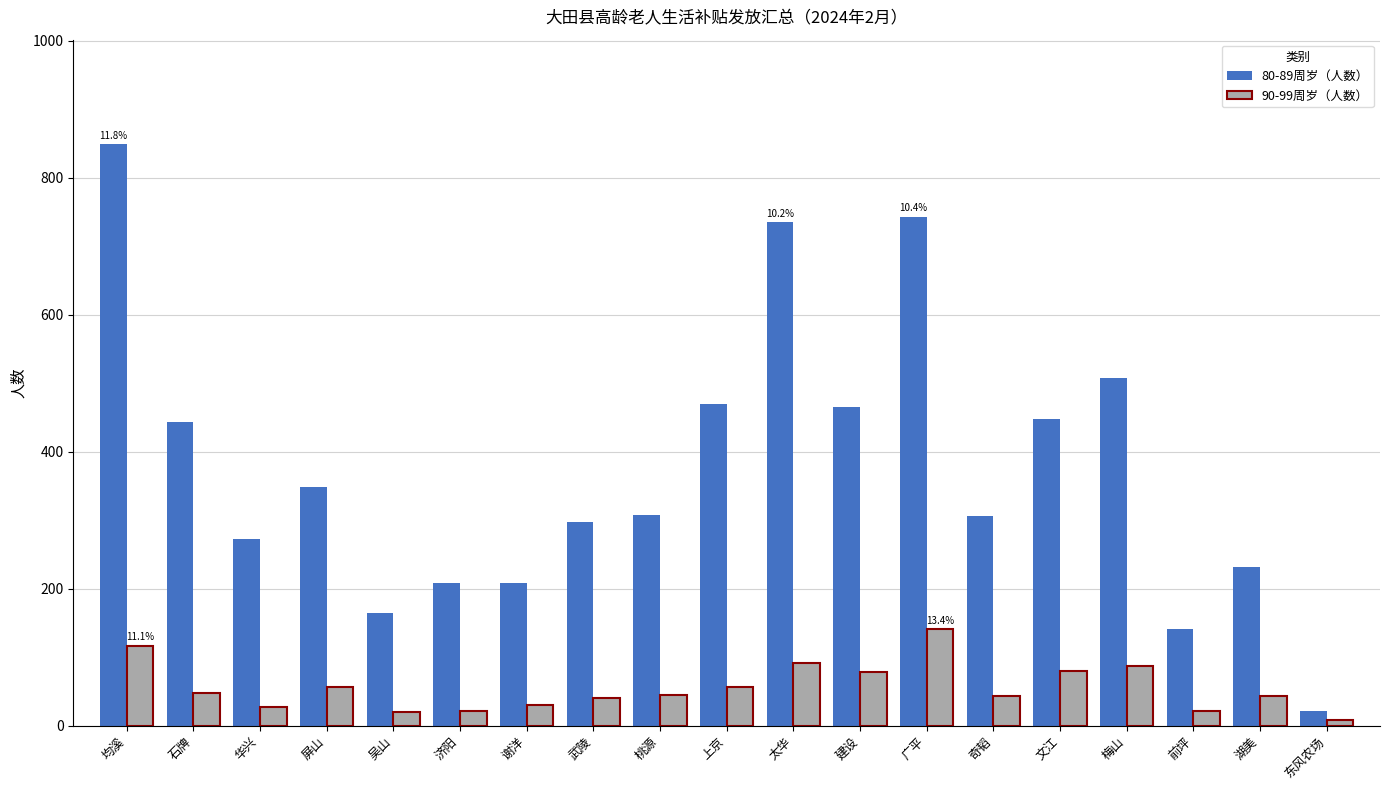

Between 建设 and 前坪, which series saw the biggest shift?

80-89周岁（人数）